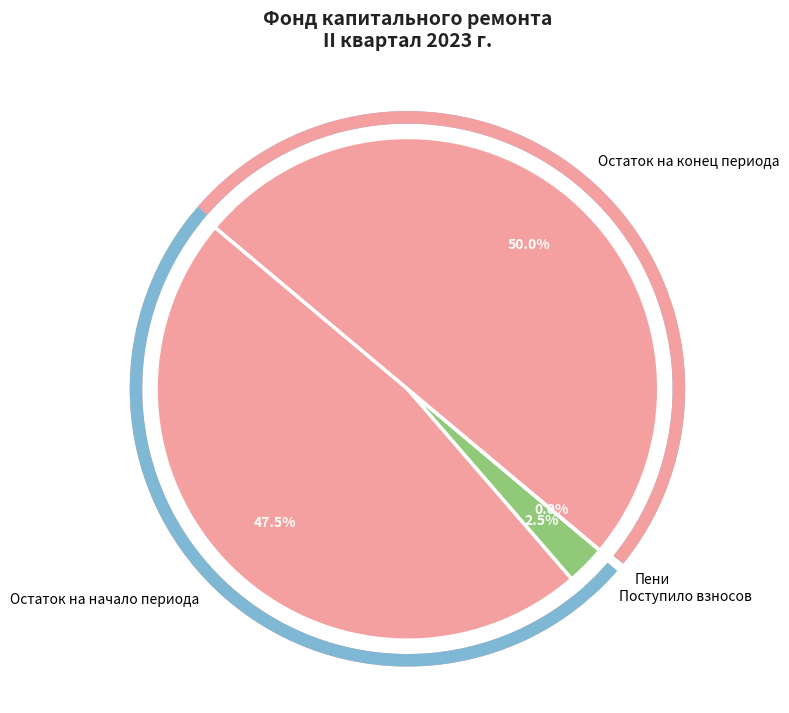

Between Остаток на конец периода and Поступило взносов, which is larger?

Остаток на конец периода